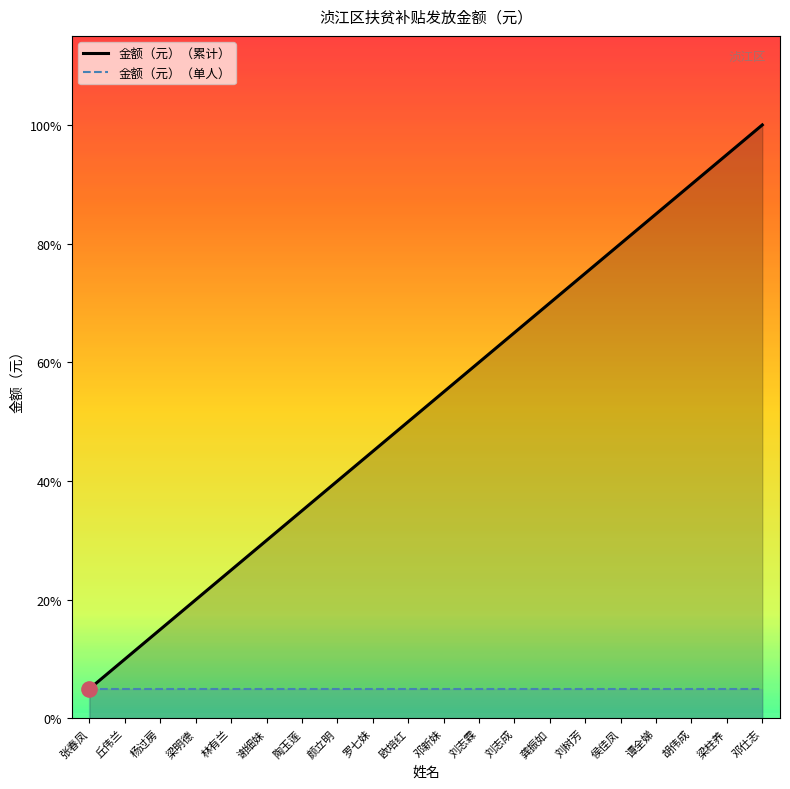

What is the difference between the 金额（元）（累计） values at 刘树芳 and 陶玉莲?

1400